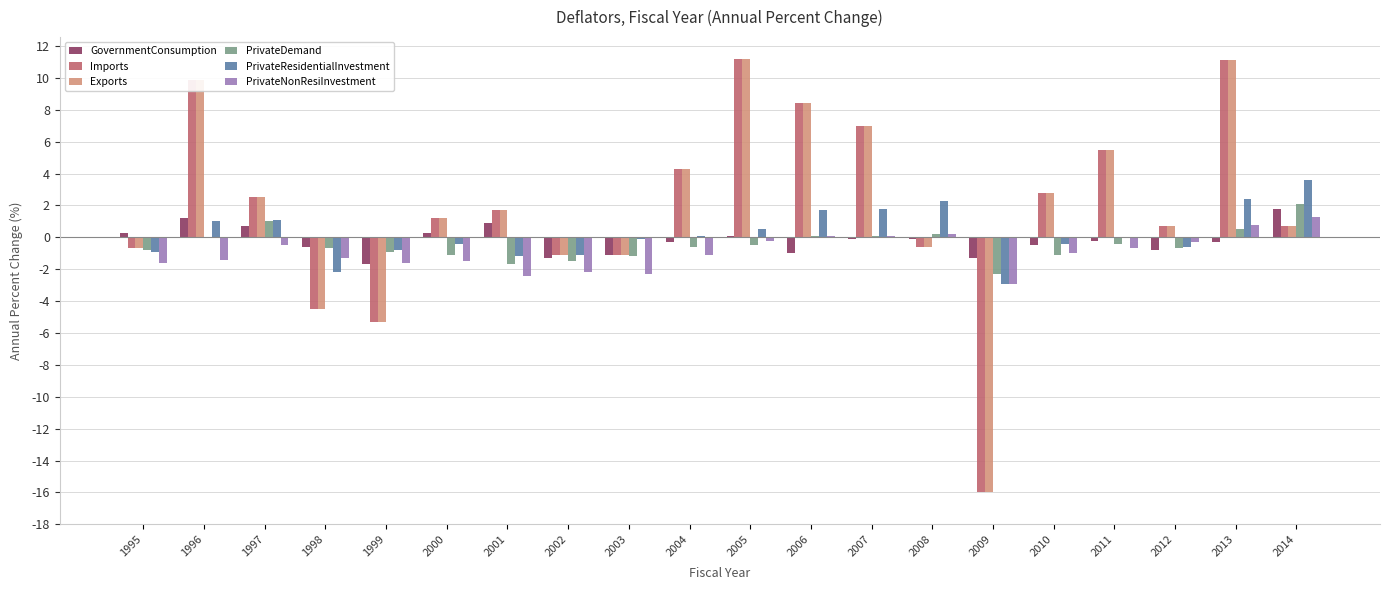

Which category has the highest value in the PrivateResidentialInvestment series?

2014